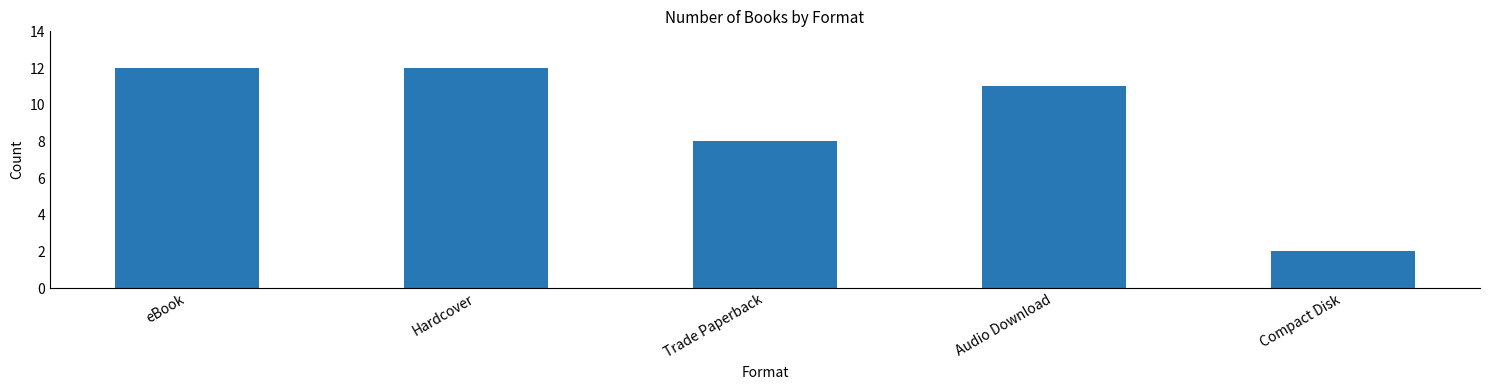

True or false: the data shows 2 at Compact Disk.

True